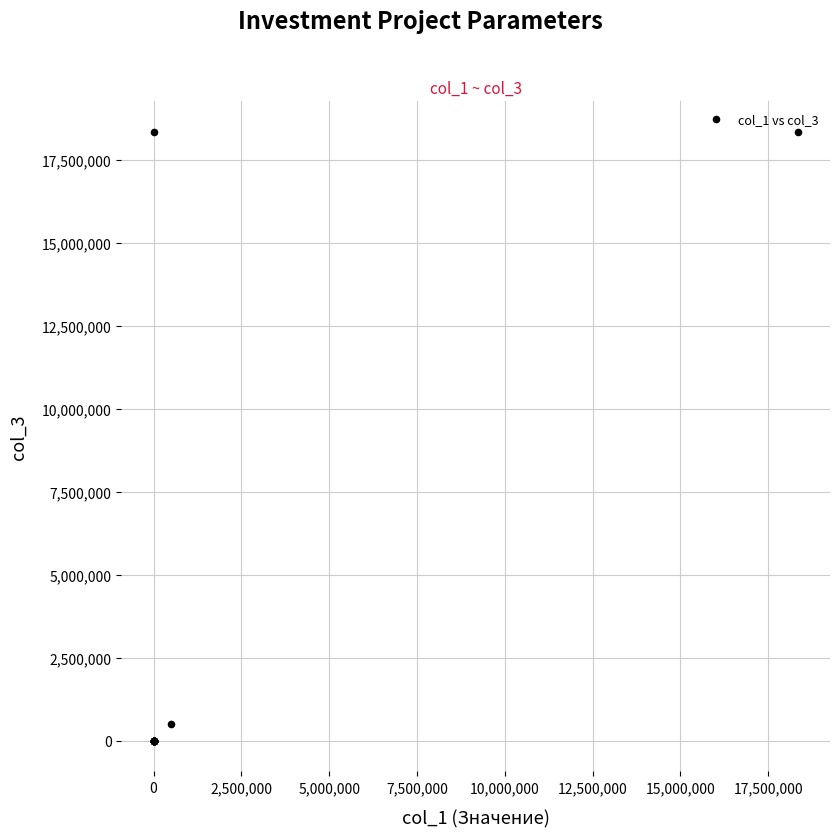

What Y value in the scatter plot is closest to 9171794?

495570.2